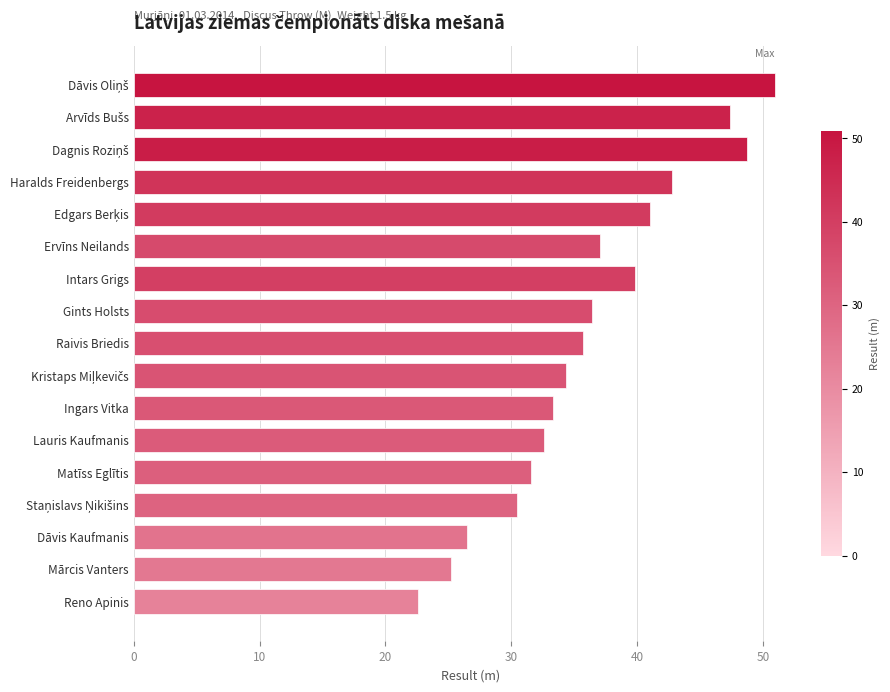

The chart shows a value of 9.3 at Dāvis Kaufmanis. True or false?

False